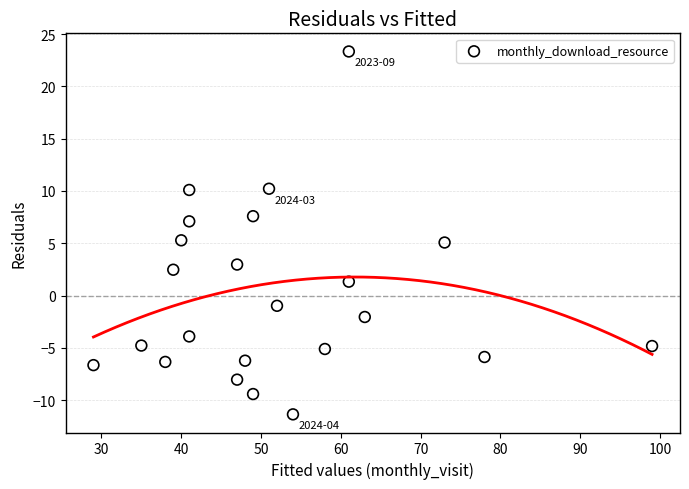

What is the range of Y values (max minus min)?

34.7